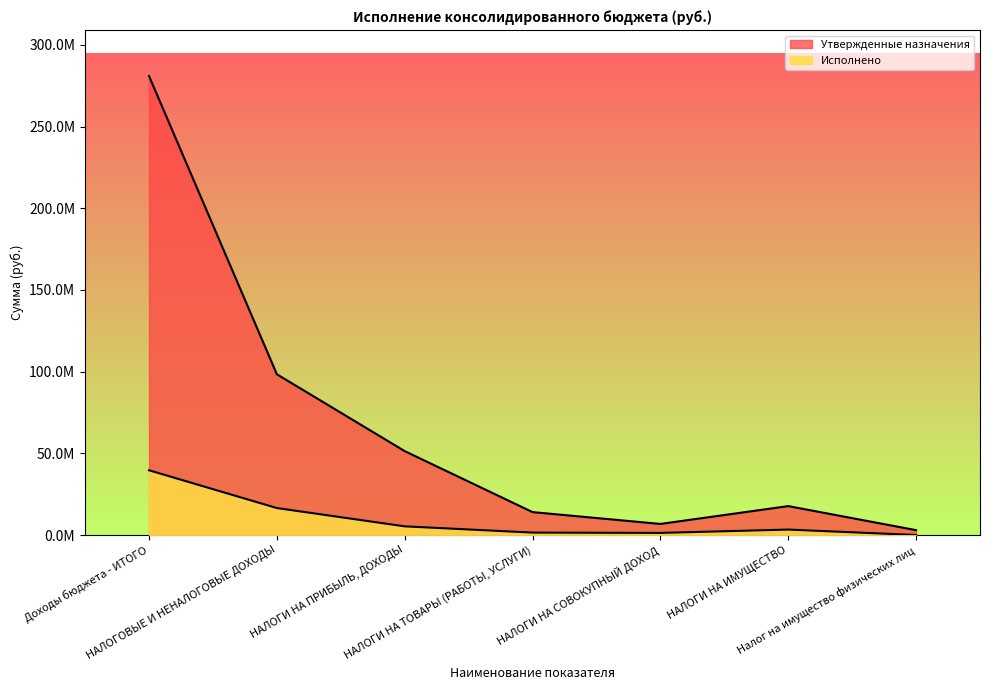

Reading left to right, extract all data points from this chart.

Утвержденные назначения: Доходы бюджета - ИТОГО=280958257.2	НАЛОГОВЫЕ И НЕНАЛОГОВЫЕ ДОХОДЫ=98420040.0	НАЛОГИ НА ПРИБЫЛЬ, ДОХОДЫ=51375590.0	НАЛОГИ НА ТОВАРЫ (РАБОТЫ, УСЛУГИ)=14053000.0	НАЛОГИ НА СОВОКУПНЫЙ ДОХОД=6808270.0	НАЛОГИ НА ИМУЩЕСТВО=17720680.0	Налог на имущество физических лиц=3006180.0
Исполнено: Доходы бюджета - ИТОГО=39654313.7	НАЛОГОВЫЕ И НЕНАЛОГОВЫЕ ДОХОДЫ=16533270.9	НАЛОГИ НА ПРИБЫЛЬ, ДОХОДЫ=5333069.4	НАЛОГИ НА ТОВАРЫ (РАБОТЫ, УСЛУГИ)=1512277.1	НАЛОГИ НА СОВОКУПНЫЙ ДОХОД=1315463.2	НАЛОГИ НА ИМУЩЕСТВО=3359564.9	Налог на имущество физических лиц=34320.7